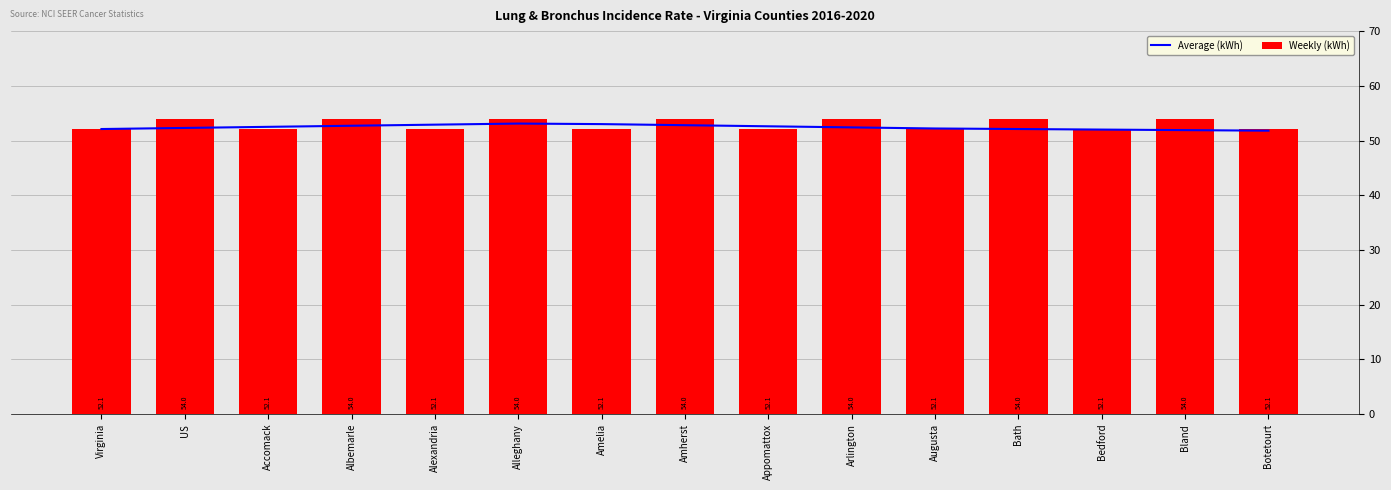

Where is Weekly (kWh) nearest to the value 53?

Virginia